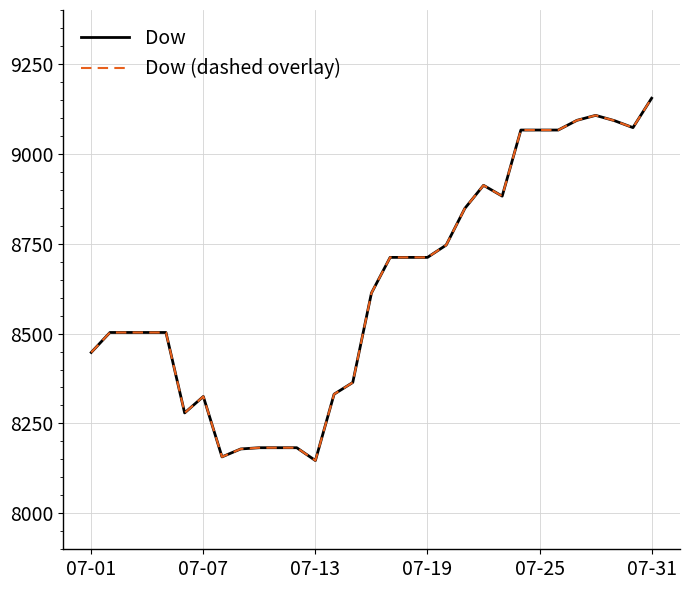

Reading right to left, transcribe all the data shown in this chart.

Dow: 9154.6	9072.8	9092.3	9106.9	9093.1	9066.1	9066.1	9066.1	8882.3	8912.4	8848.1	8746.0	8711.9	8711.9	8711.9	8612.7	8364.0	8331.4	8146.8	8182.5	8182.5	8182.5	8179.0	8157.0	8325.0	8279.3	8503.0	8503.0	8503.0	8503.0	8447.5
Dow (dashed overlay): 9154.6	9072.8	9092.3	9106.9	9093.1	9066.1	9066.1	9066.1	8882.3	8912.4	8848.1	8746.0	8711.9	8711.9	8711.9	8612.7	8364.0	8331.4	8146.8	8182.5	8182.5	8182.5	8179.0	8157.0	8325.0	8279.3	8503.0	8503.0	8503.0	8503.0	8447.5